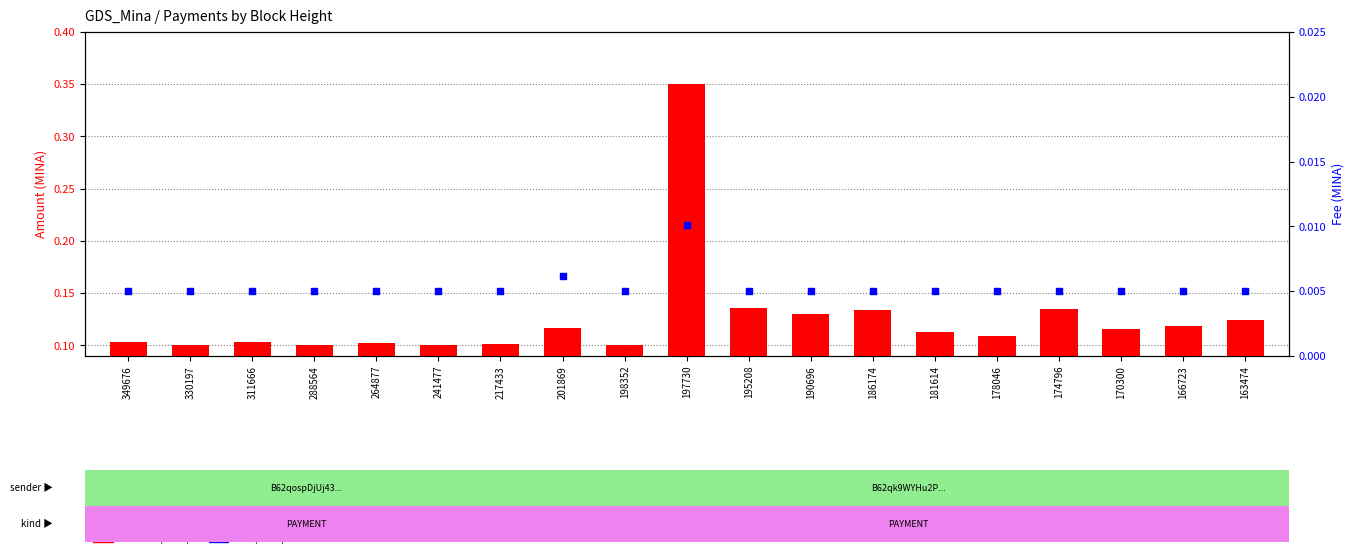

Which series reaches the minimum Y coordinate?

Fee (MINA)